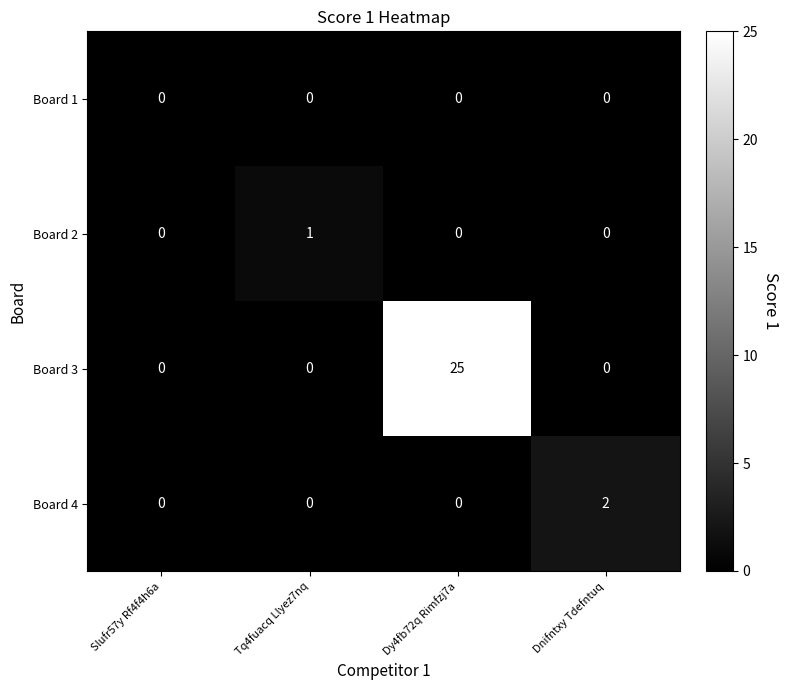

Is it true that Board 1 equals 0 at Tq4fuacq Llyez7nq?

True